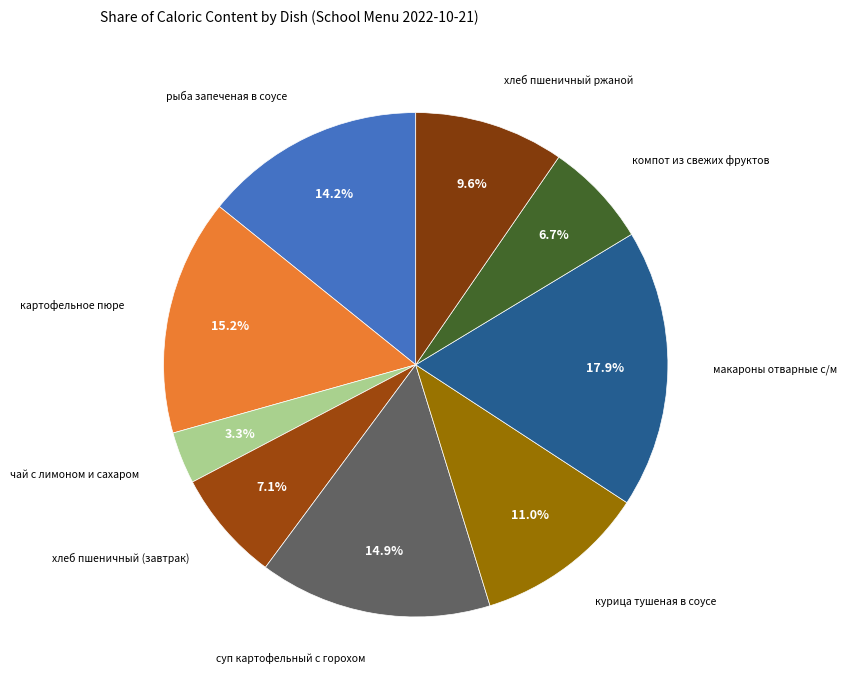

Rank the categories by value from lowest to highest.

чай с лимоном и сахаром, компот из свежих фруктов, хлеб пшеничный (завтрак), хлеб пшеничный ржаной, курица тушеная в соусе, рыба запеченая в соусе, суп картофельный с горохом, картофельное пюре, макароны отварные с/м